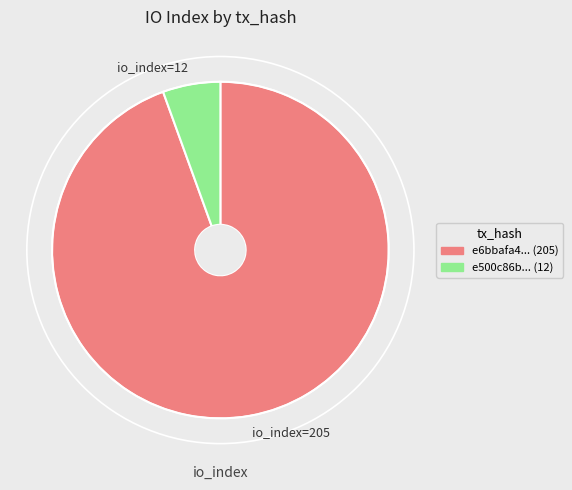

Is io_index=12 the majority of the pie?

No